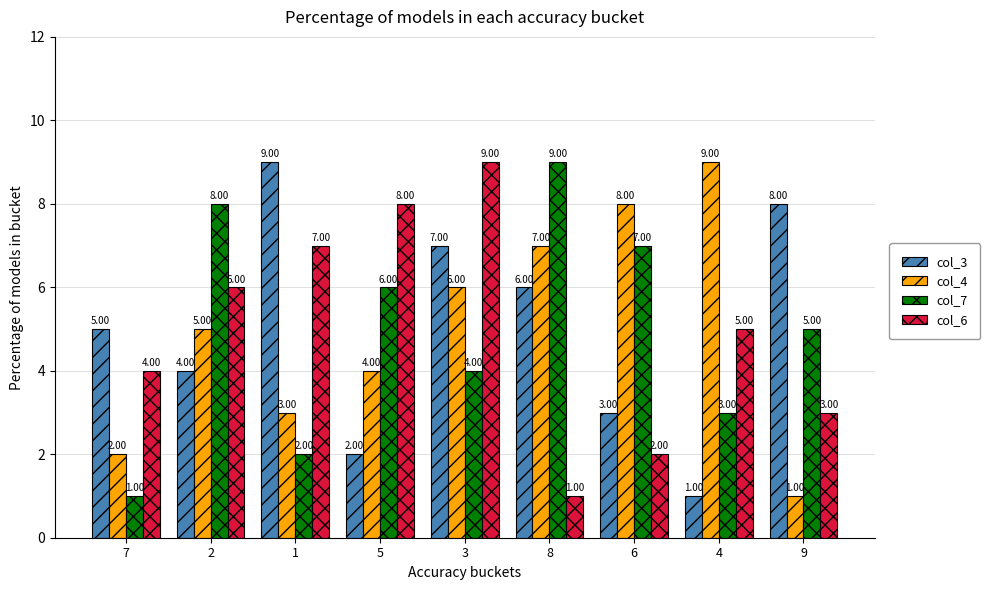

Rank the series at 4 from highest to lowest value.

col_4, col_6, col_7, col_3